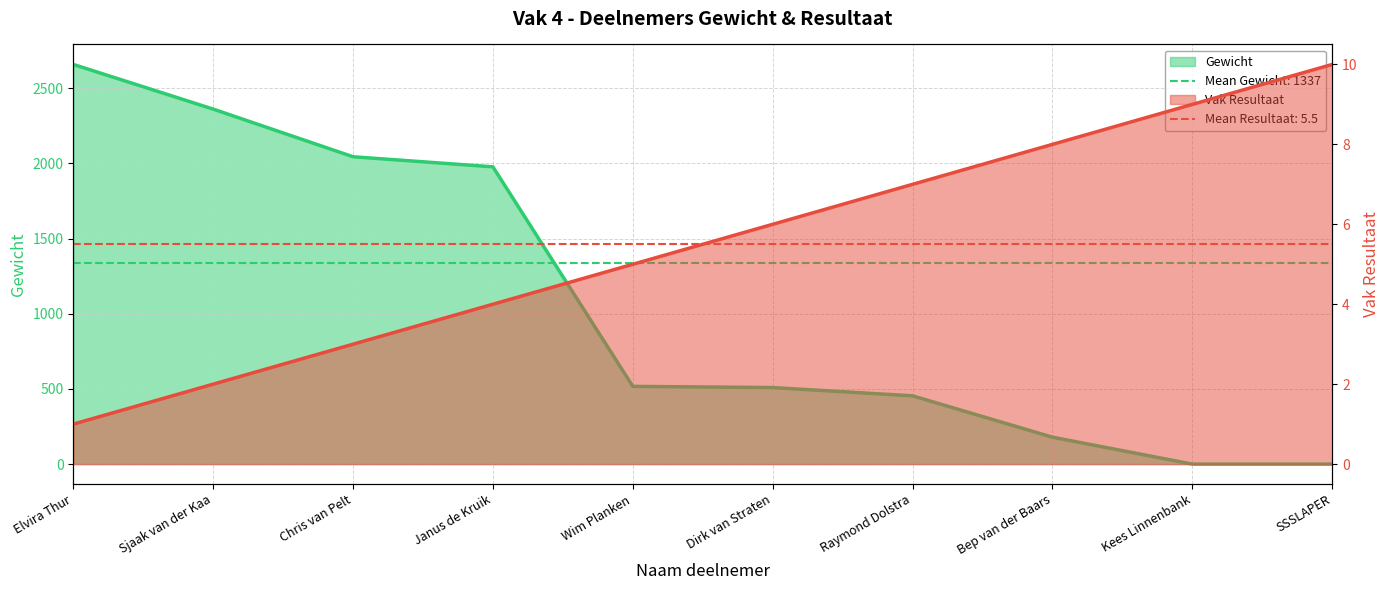

Which category has the lowest value in the Gewicht series?

Kees Linnenbank